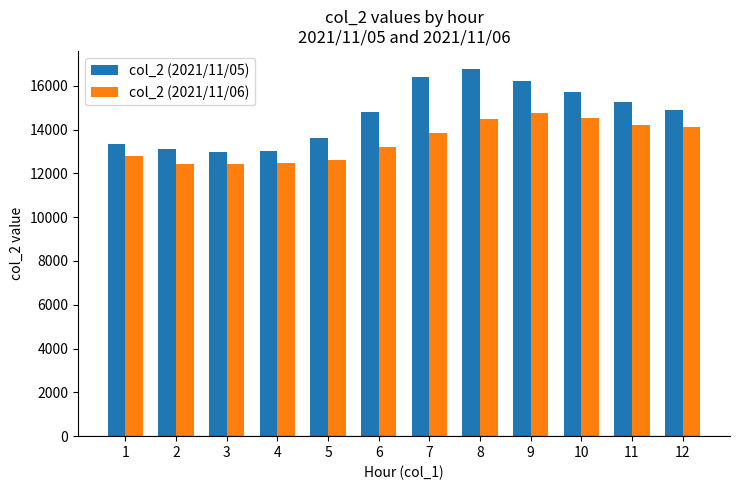

What is the difference between the highest and lowest values at 3?

593